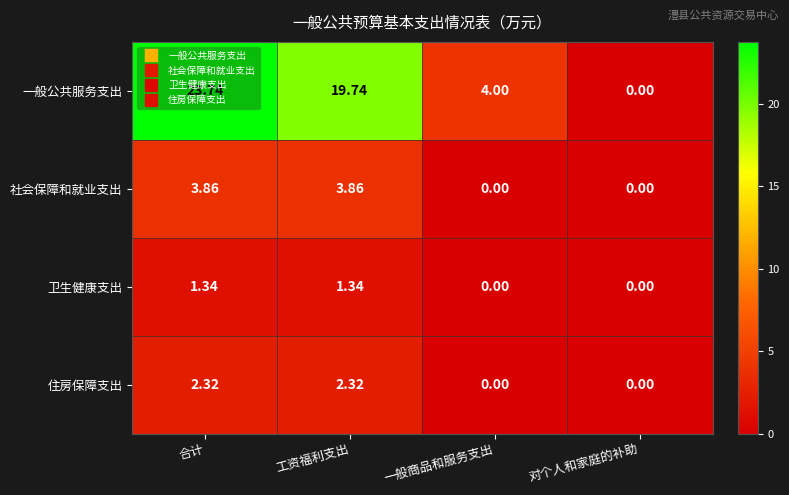

What is the difference between the highest and lowest values at 工资福利支出?

18.4